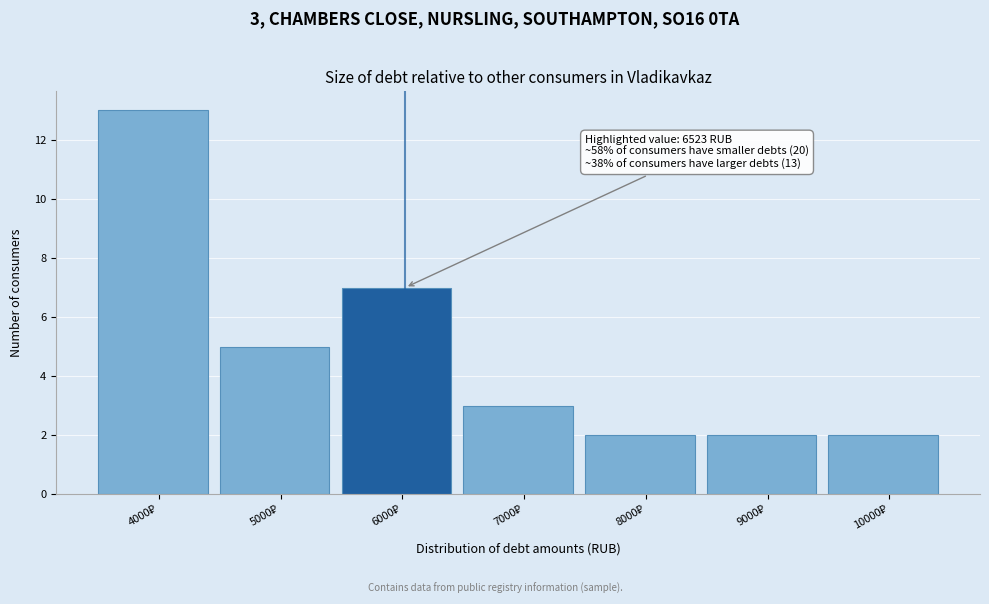

Reading right to left, extract all data points from this chart.

2	2	2	3	7	5	13